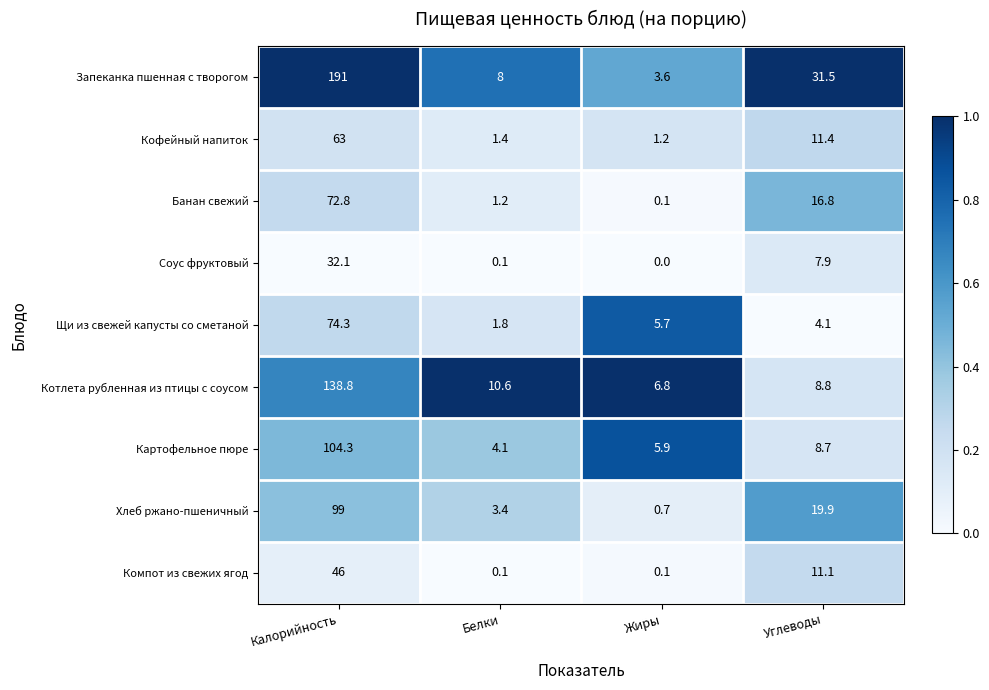

Rank the categories by Щи из свежей капусты со сметаной value from lowest to highest.

Белки, Углеводы, Жиры, Калорийность